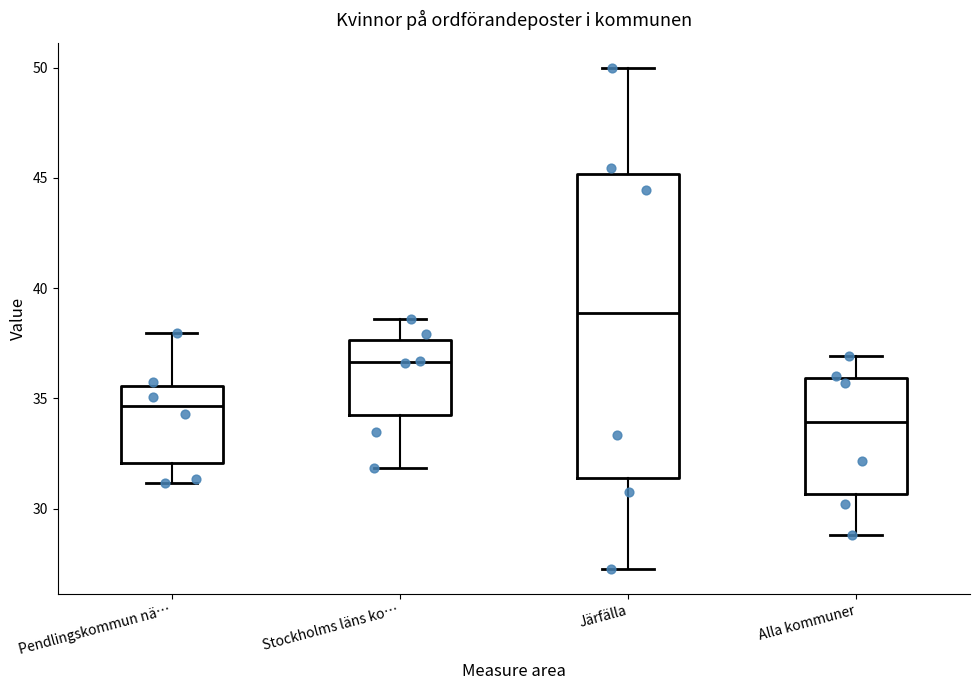

Comparing the boxes themselves (not the whiskers), which one is the tallest?

Järfälla